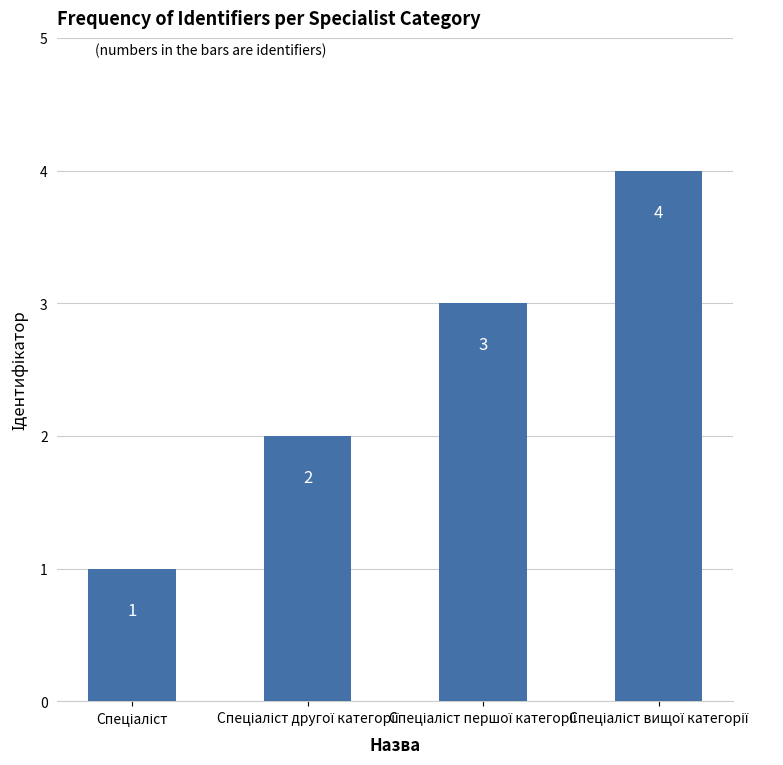

How many values are between 2 and 4?

3